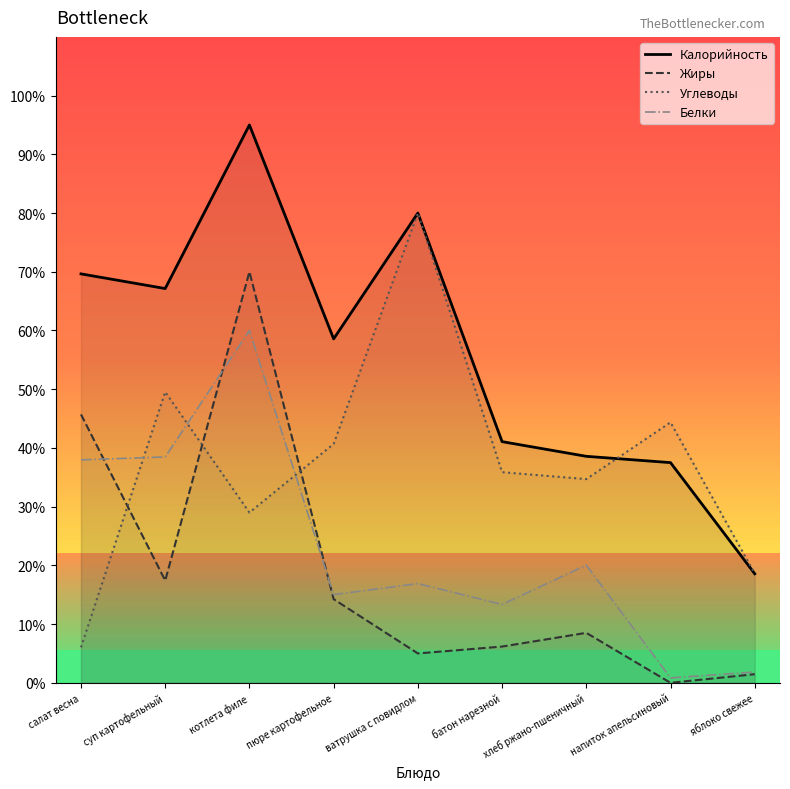

How many lines are shown in the chart?

4